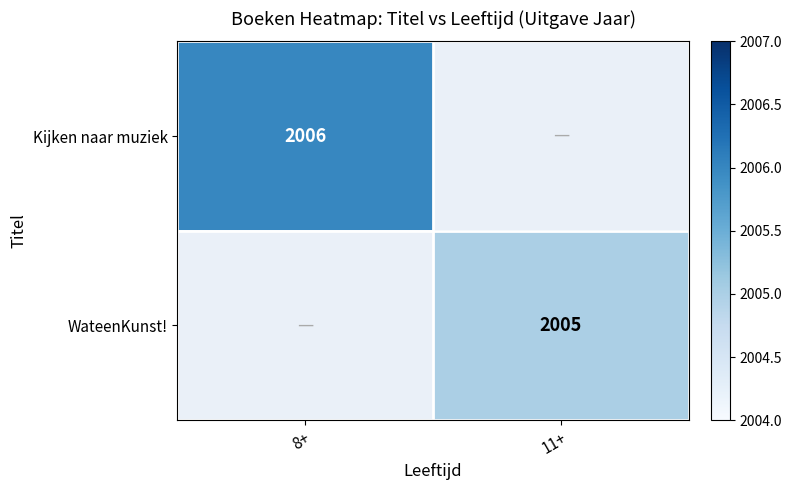

The value of Kijken naar muziek at 8+ is 637. True or false?

False